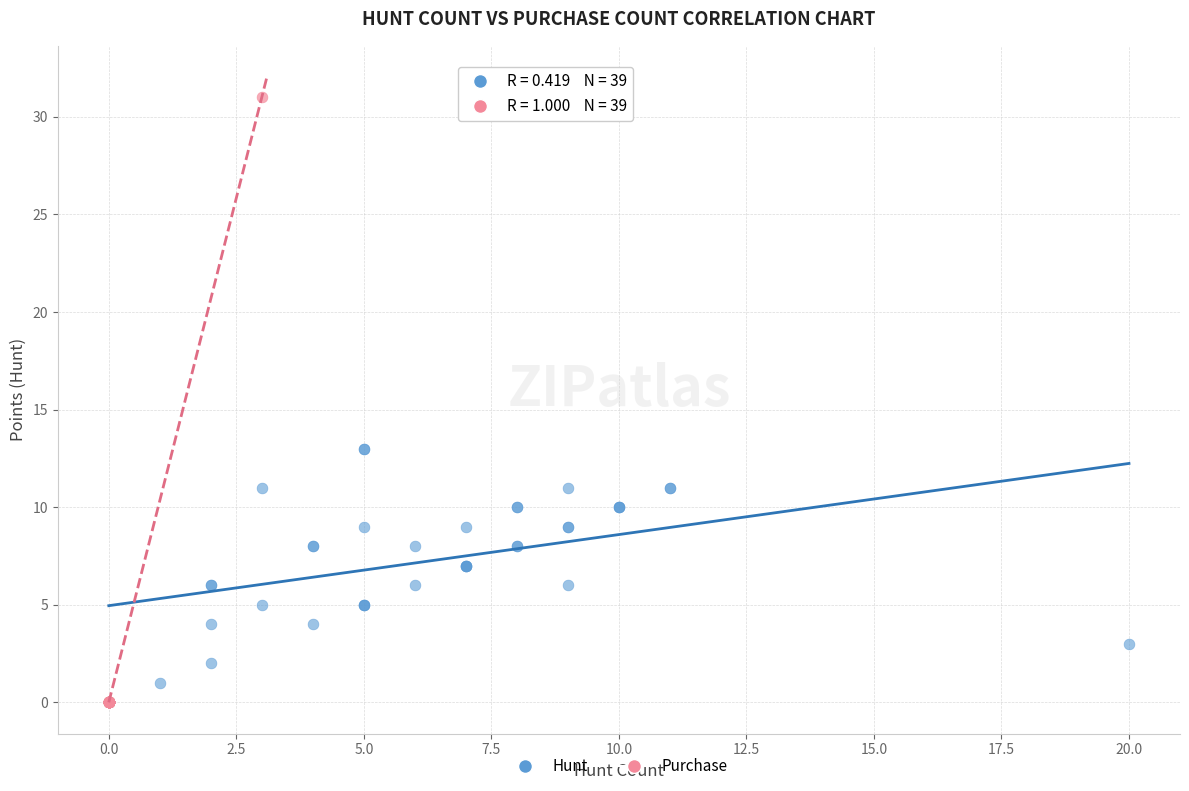

Which series contains the highest Y value?

Purchase